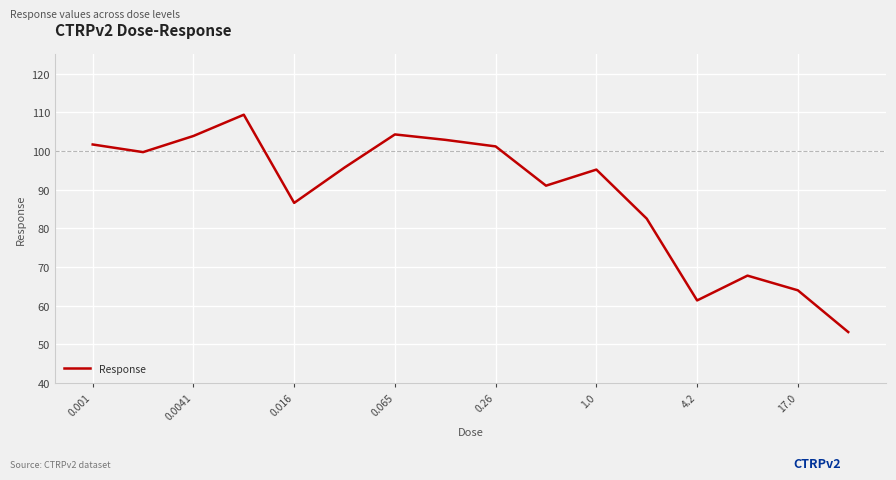

What is the difference between the maximum and minimum values?

56.2